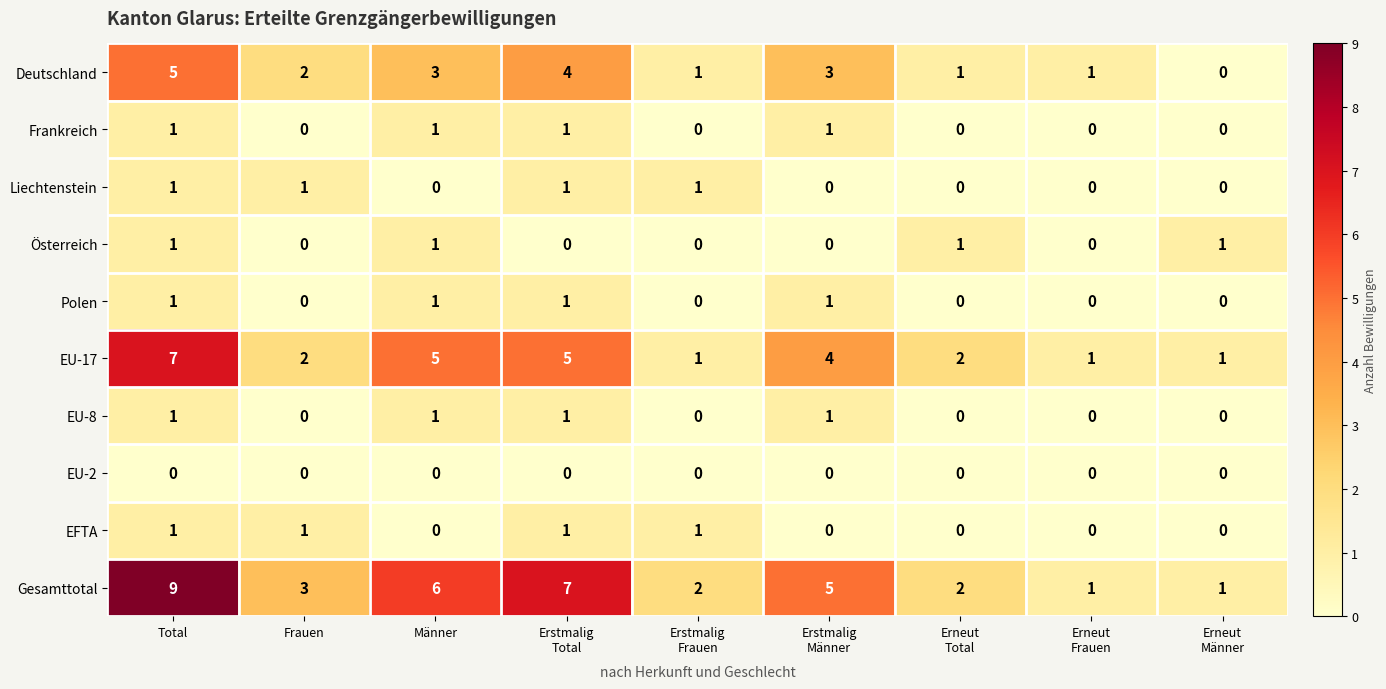

Is it true that Liechtenstein equals 0 at Männer?

True